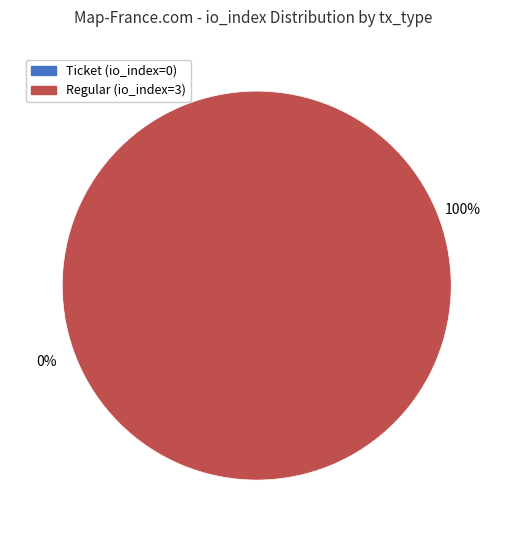

To the nearest percent, what portion does tx_type: Regular (io_index=3) represent?

100%